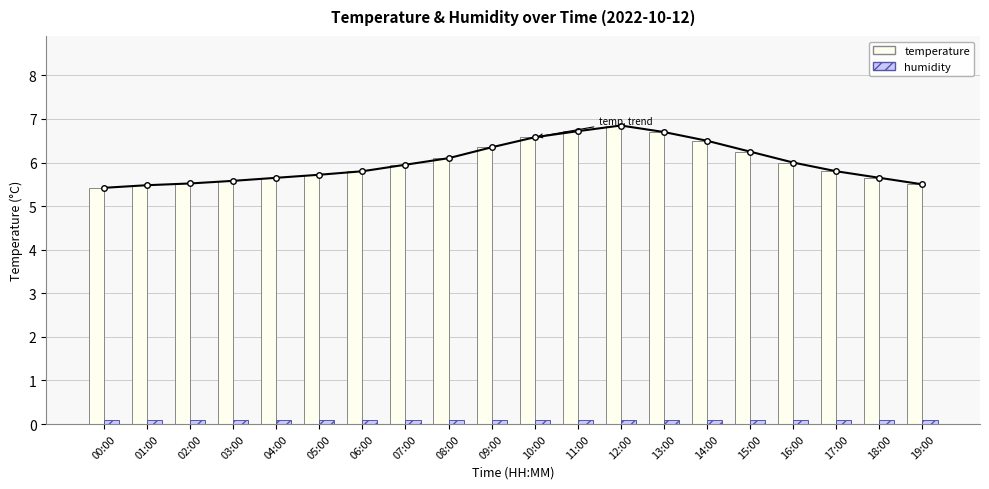

What position from the right is 12:00?

8